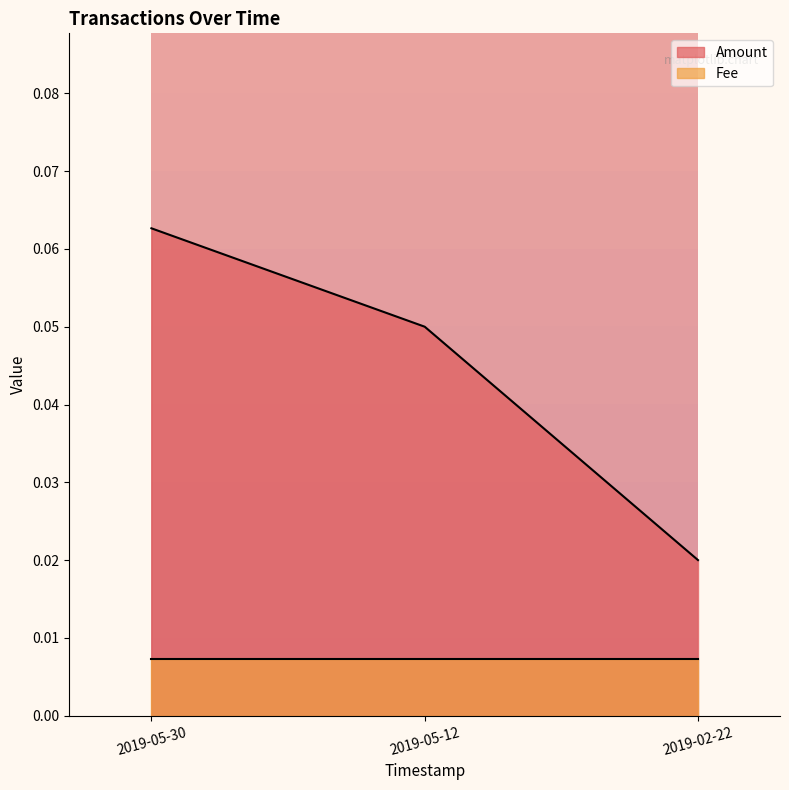

Between 2019-05-30 and 2019-02-22, which is larger?

2019-05-30